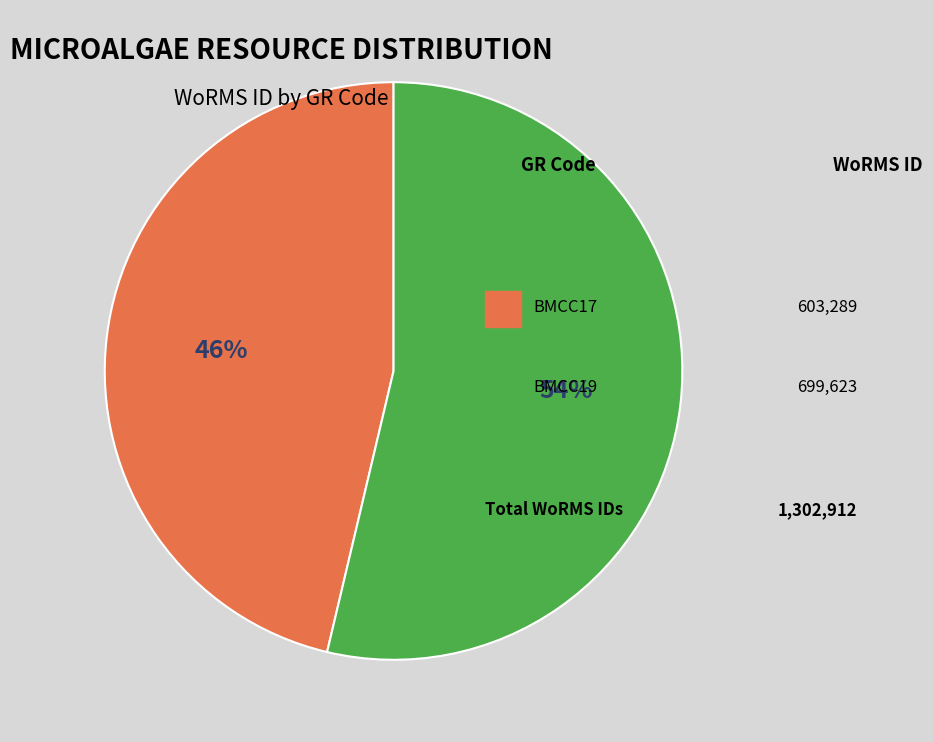

To the nearest percent, what is the difference between the largest and smallest slice percentages?

7%